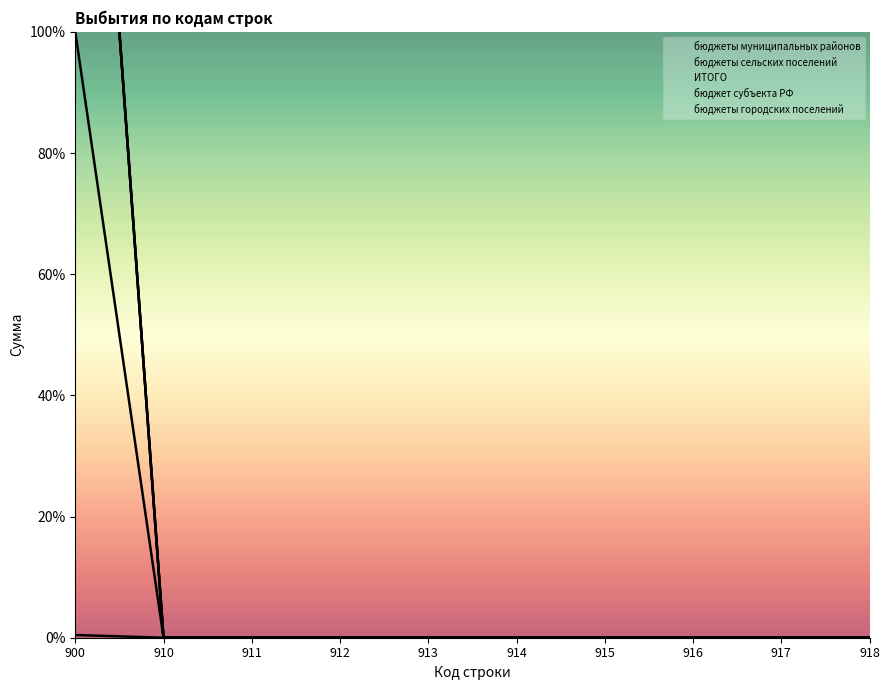

At how many categories does at least one series exceed 152?

1